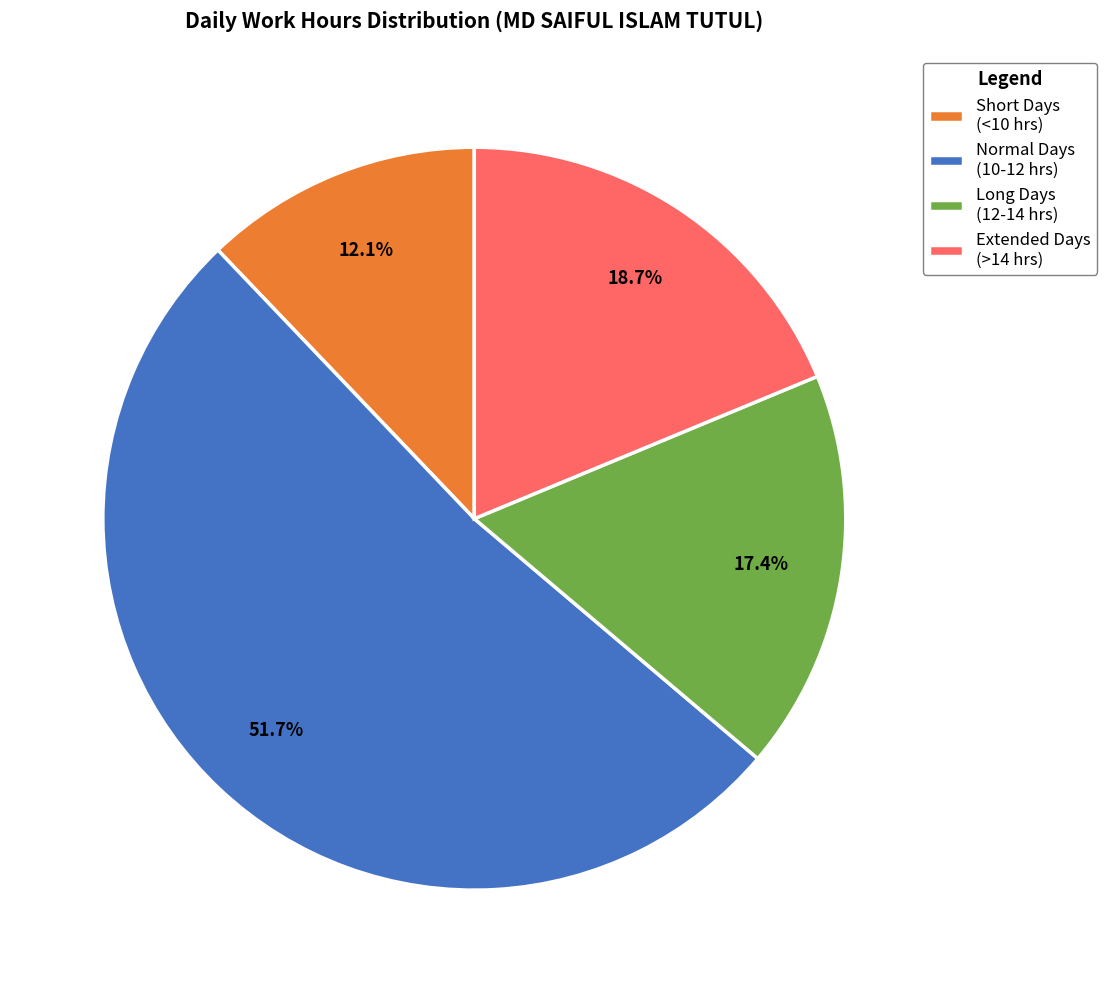

Is there a majority slice in this chart?

Yes